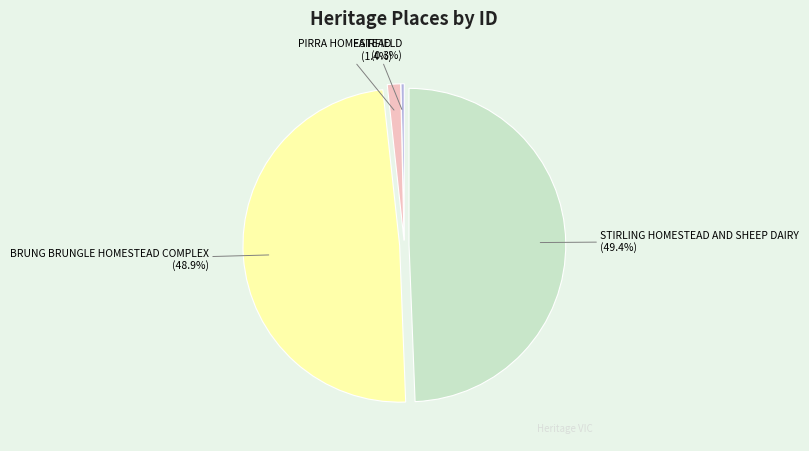

Does PIRRA HOMESTEAD account for over 50% of the chart?

No